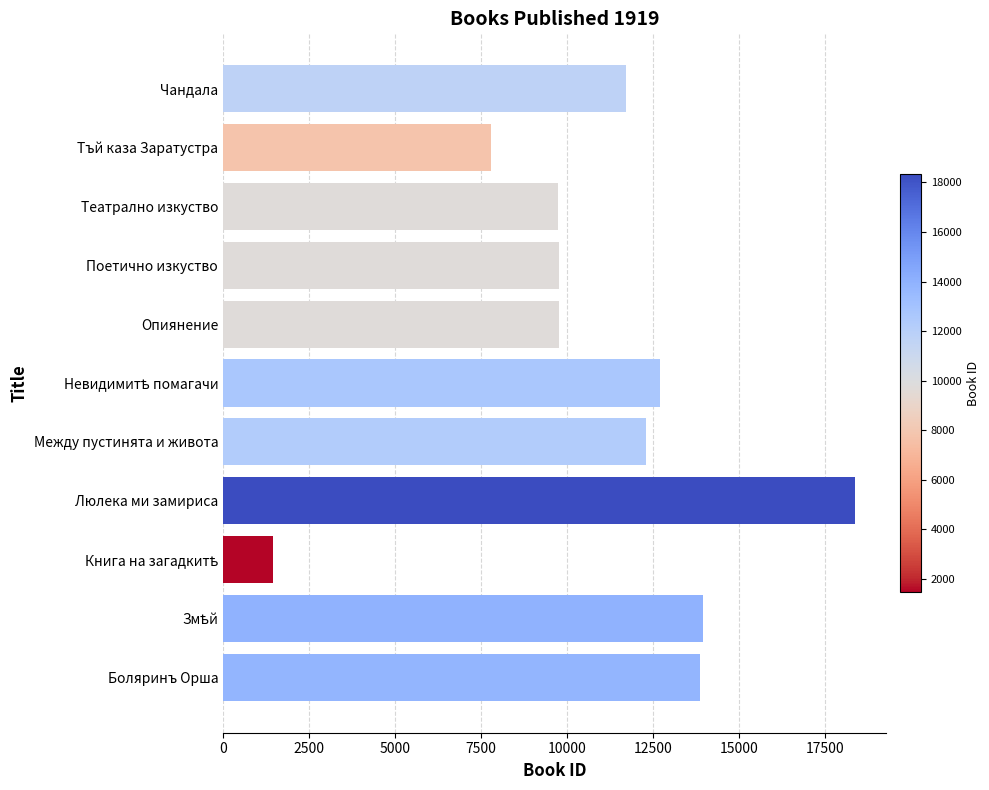

What is the change in value from Боляринъ Орша to Опиянение?

-4096